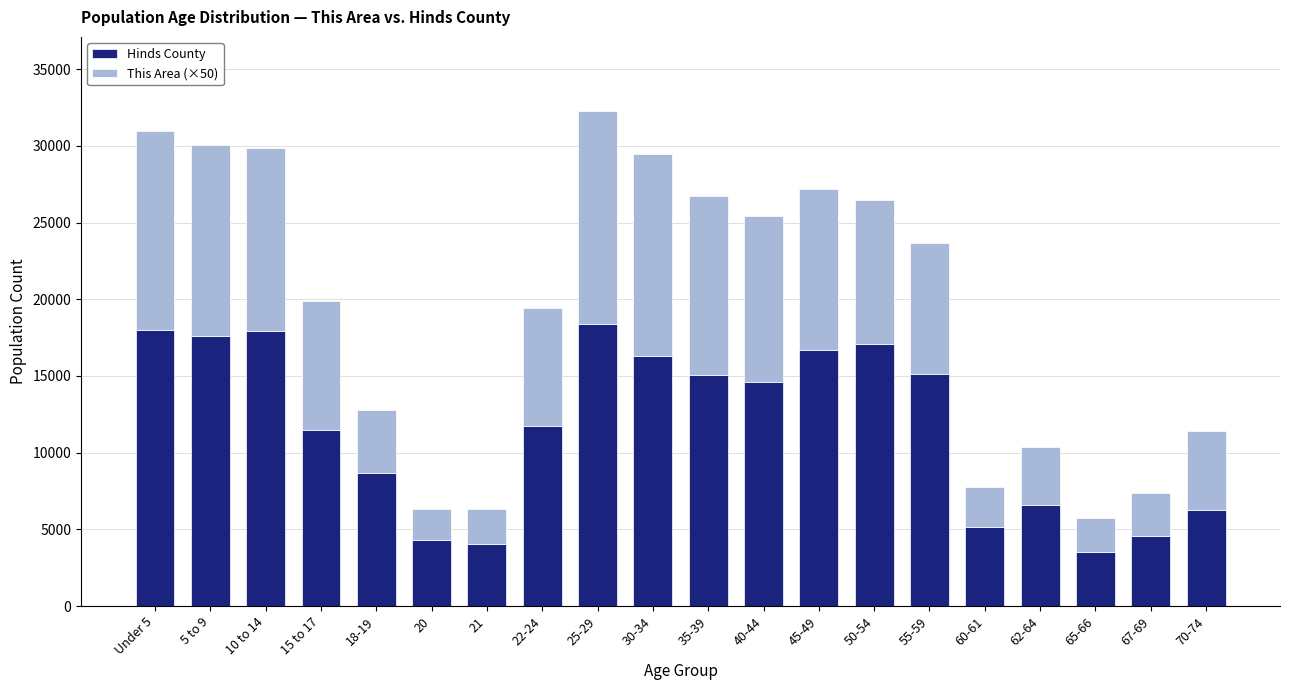

What is the difference between the second highest and second lowest values in the Hinds County series?

13966